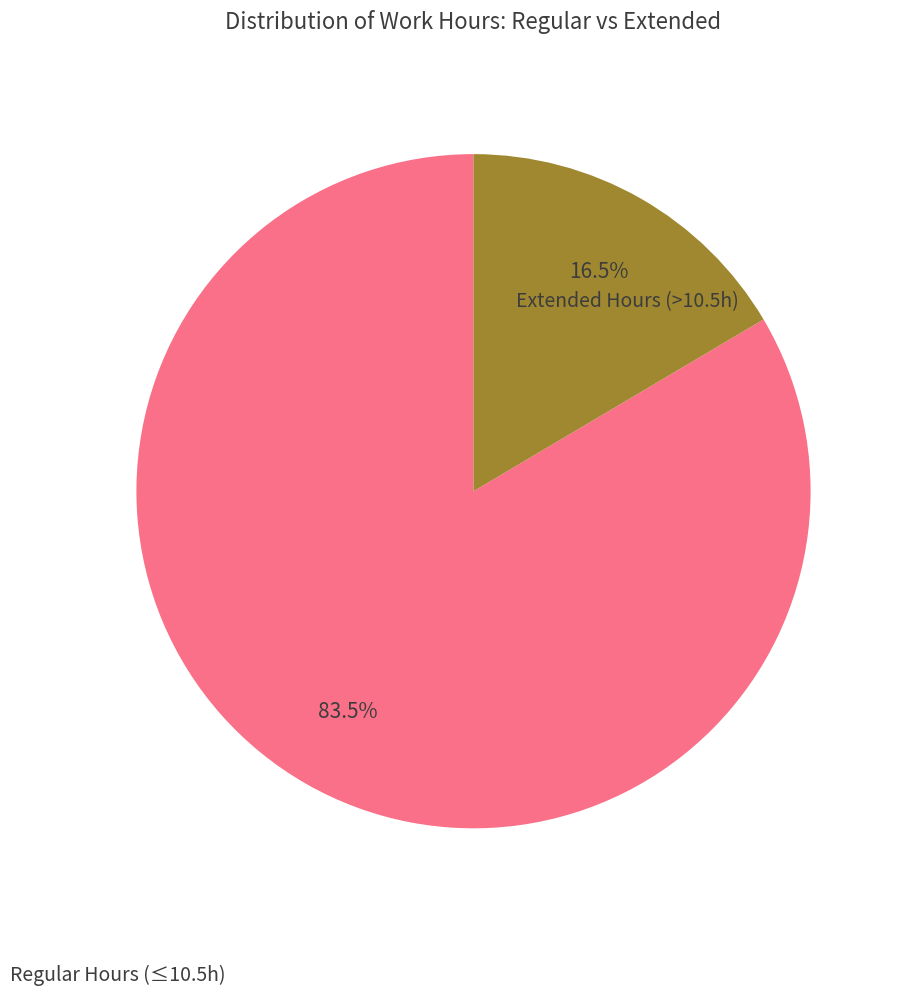

Which category has the biggest portion of the pie?

Regular Hours (≤10.5h)